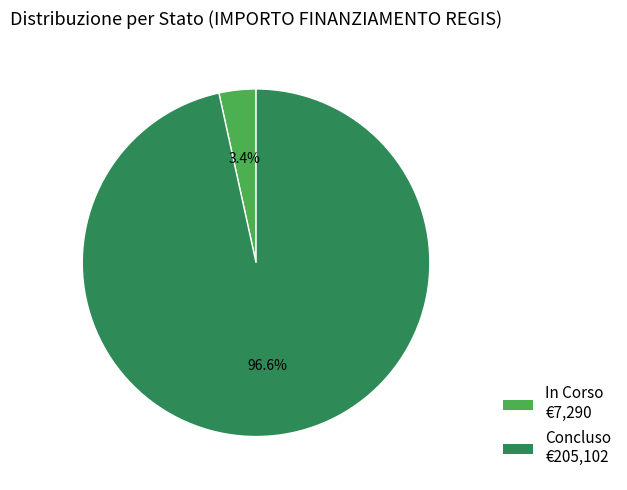

Combined, do In Corso and Concluso account for over 50%?

Yes